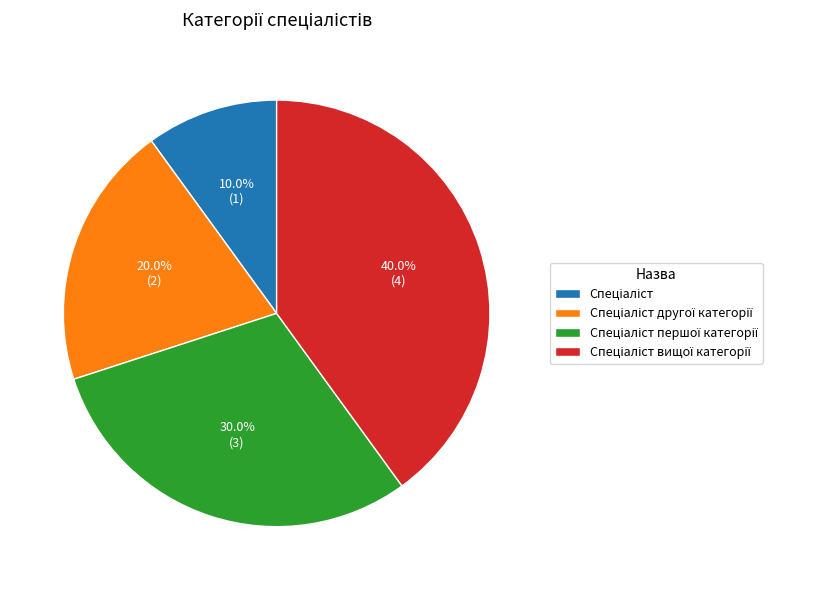

Is there a majority slice in this chart?

No